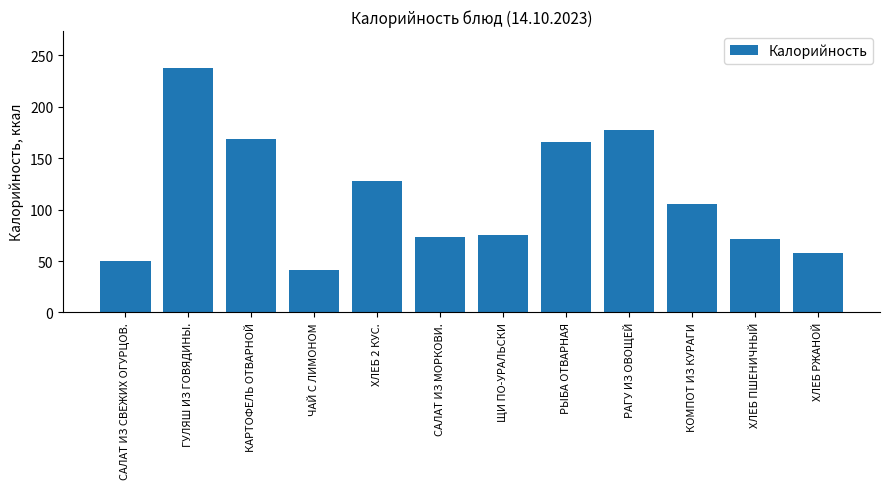

The value at ХЛЕБ ПШЕНИЧНЫЙ is 71. True or false?

True